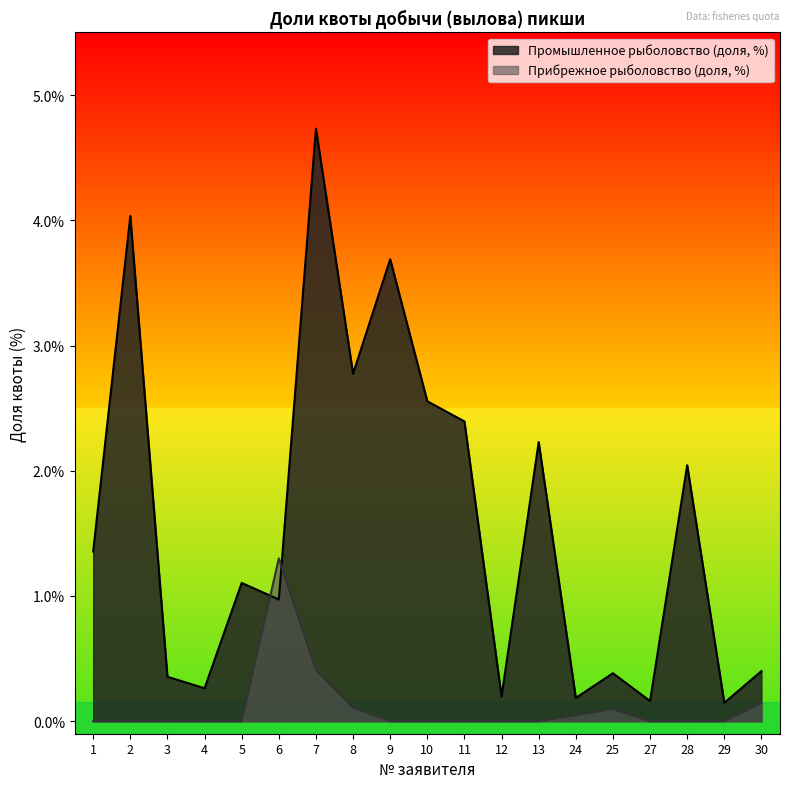

Where do Промышленное рыболовство (доля, %) and Прибрежное рыболовство (доля, %) first cross each other?

5 and 6